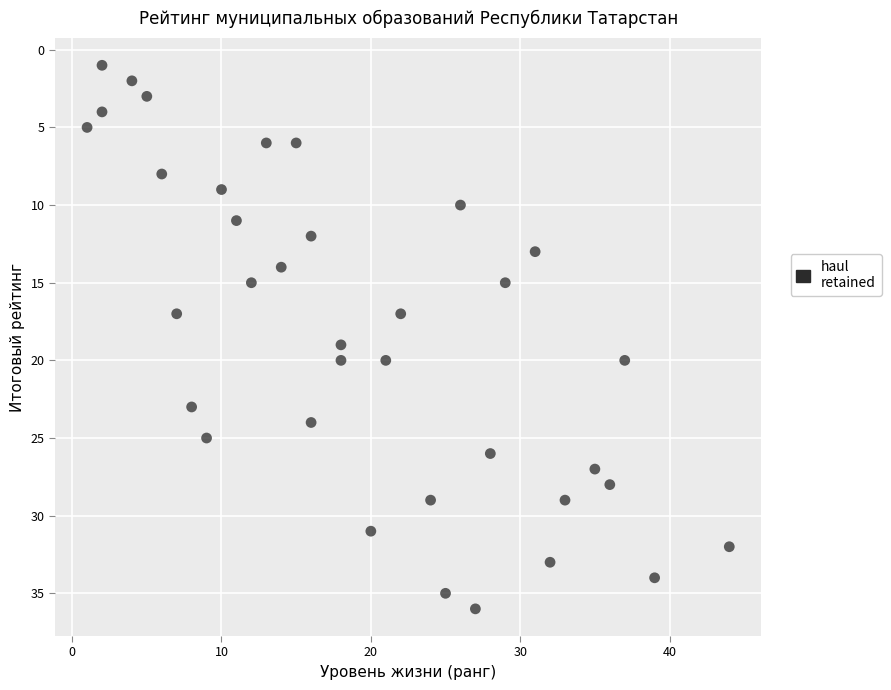

What is the range of X values (max minus min)?

43